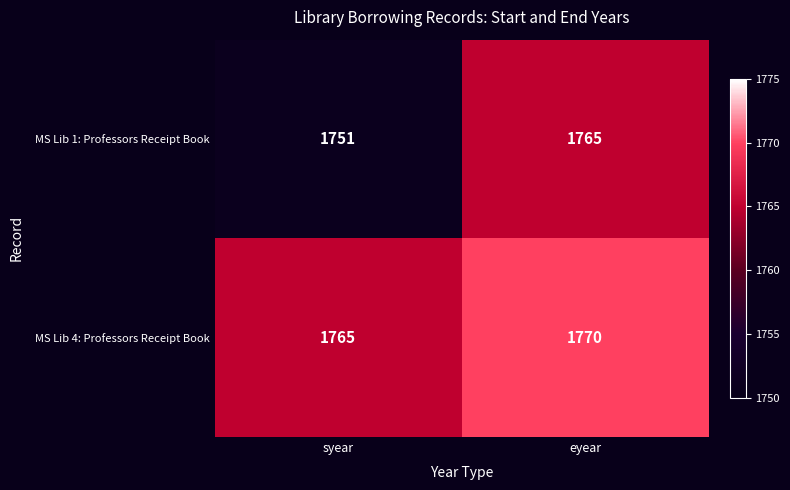

What is the average value of the MS Lib 4: Professors Receipt Book series?

1768